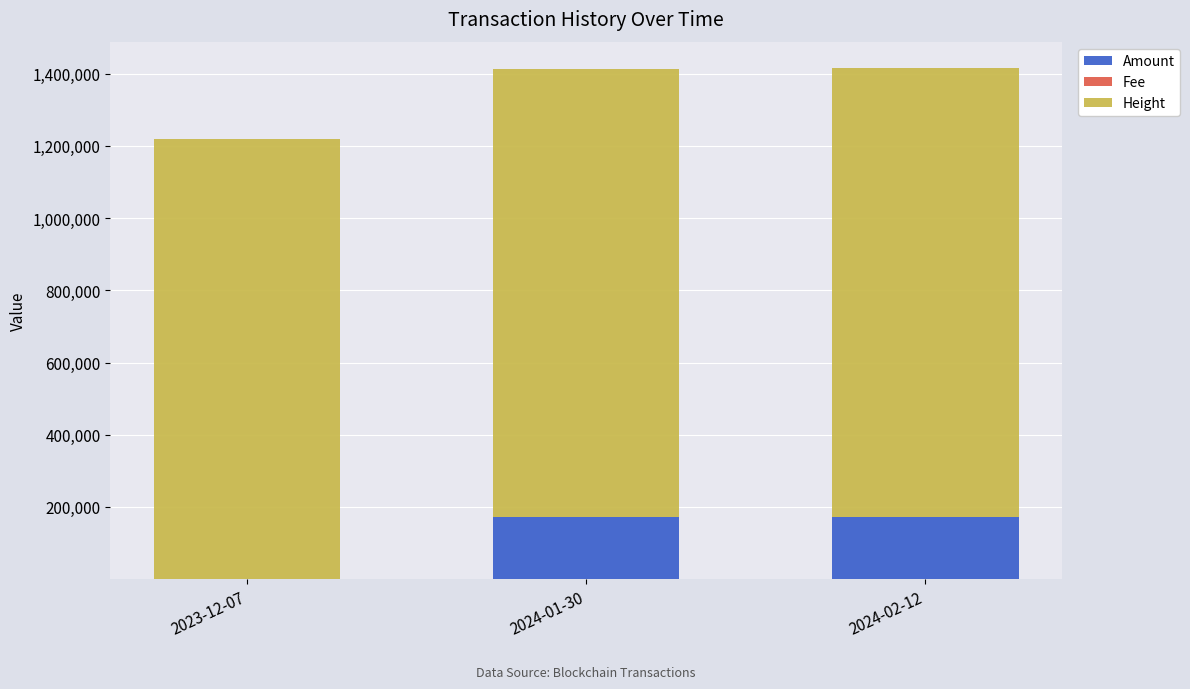

What is the sum of all Amount values?

347285.6